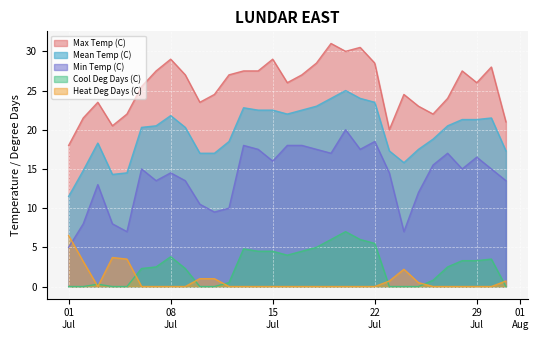

At which label does Max Temp (C) first exceed 26?

2001-07-07